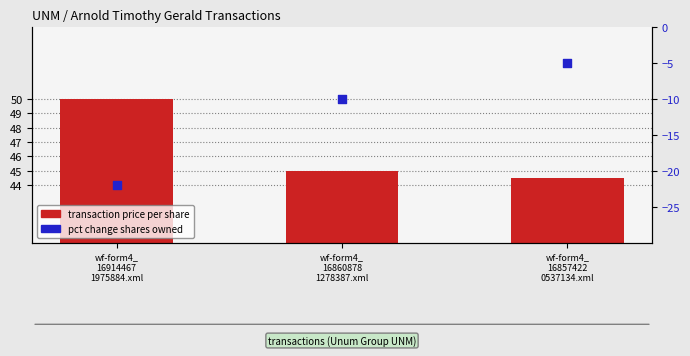

What are all the series names shown in the legend?

transaction price per share, pct change shares owned